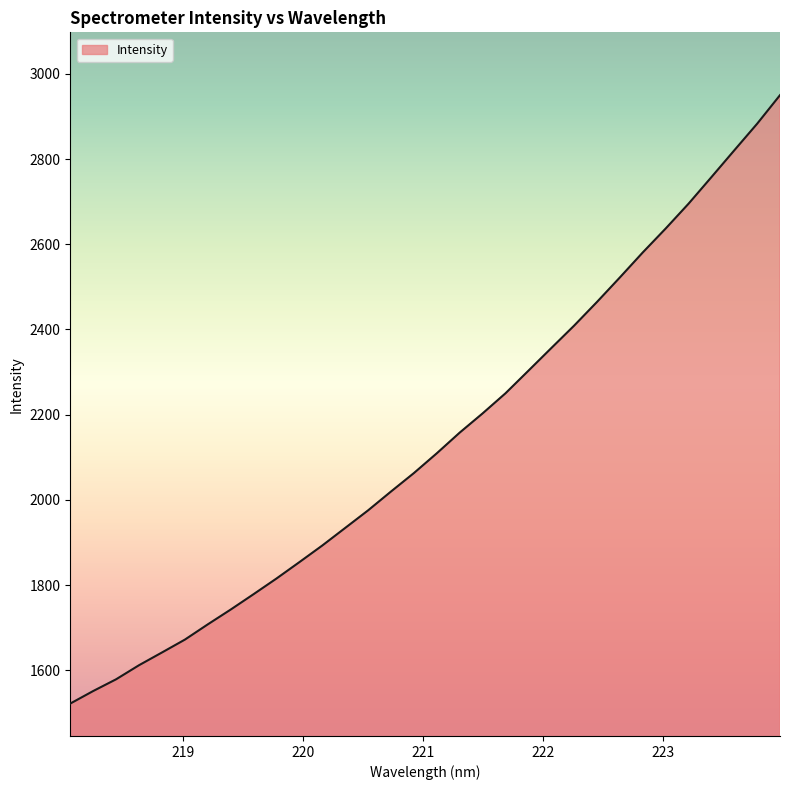

What is the greatest value displayed?

2950.0